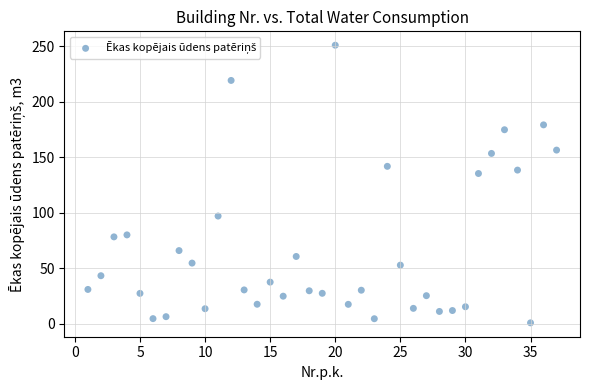

What Y value in the scatter plot is closest to 125?

135.4